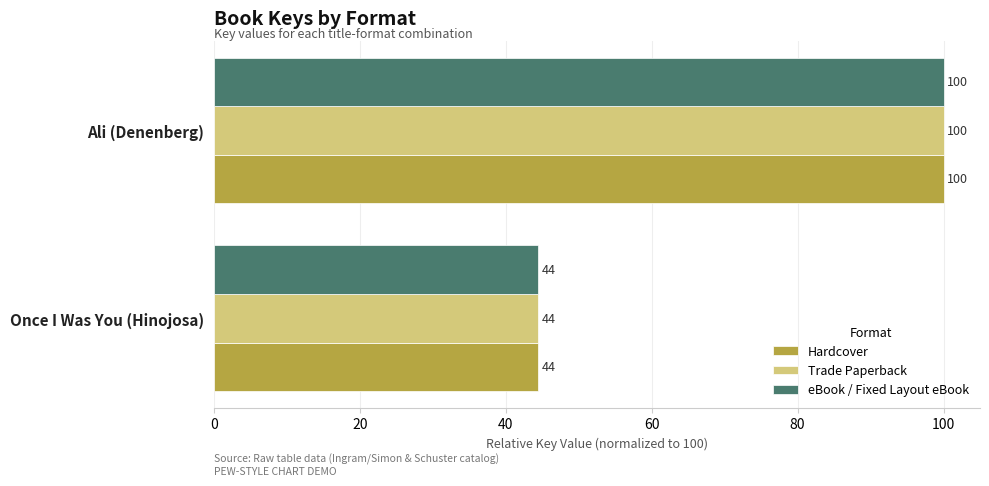

What is the highest value of the Trade Paperback series?

100.0